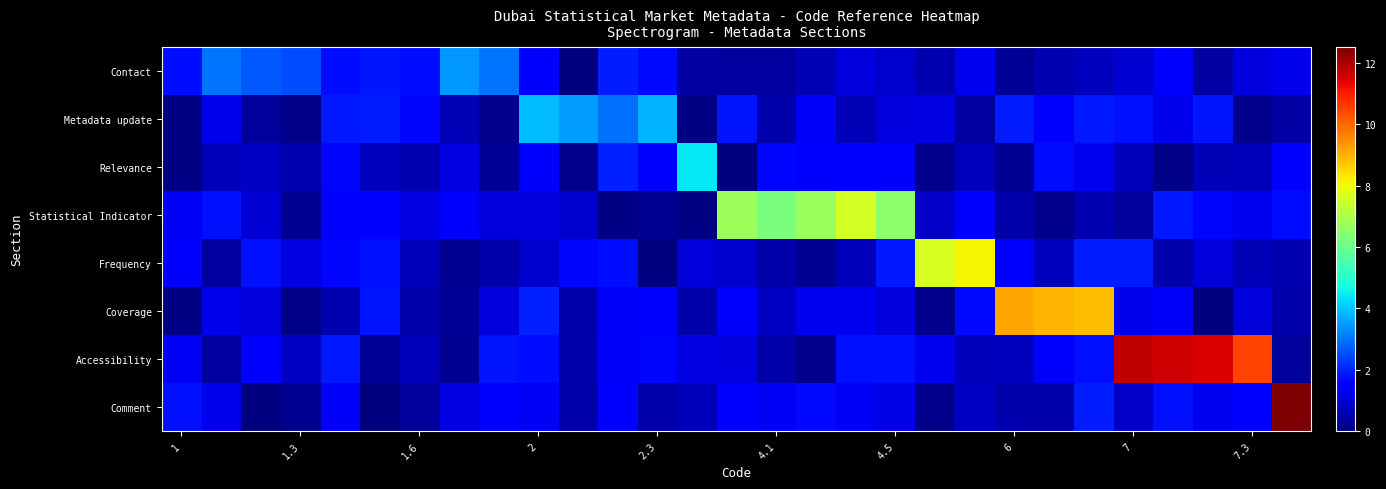

How many categories are shown in the chart?

29